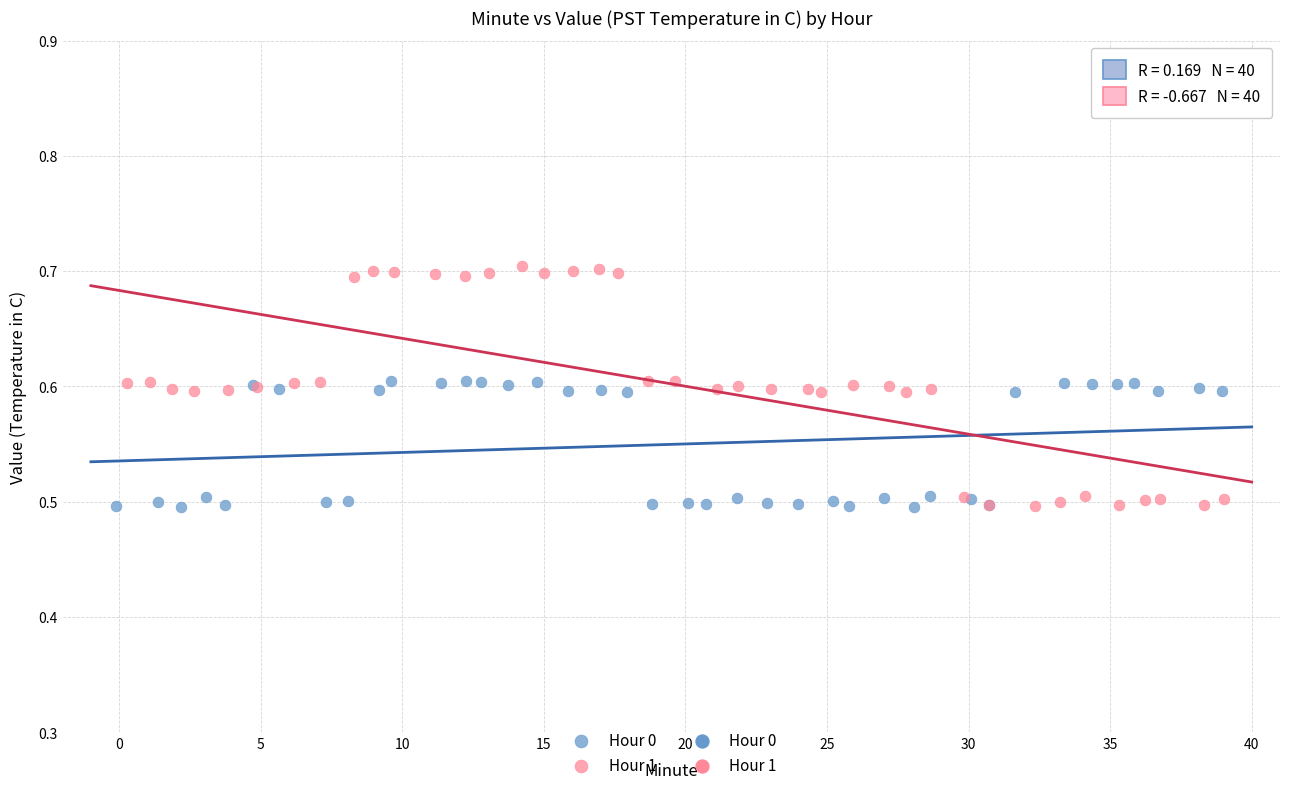

Which series reaches the maximum Y coordinate?

Hour 1